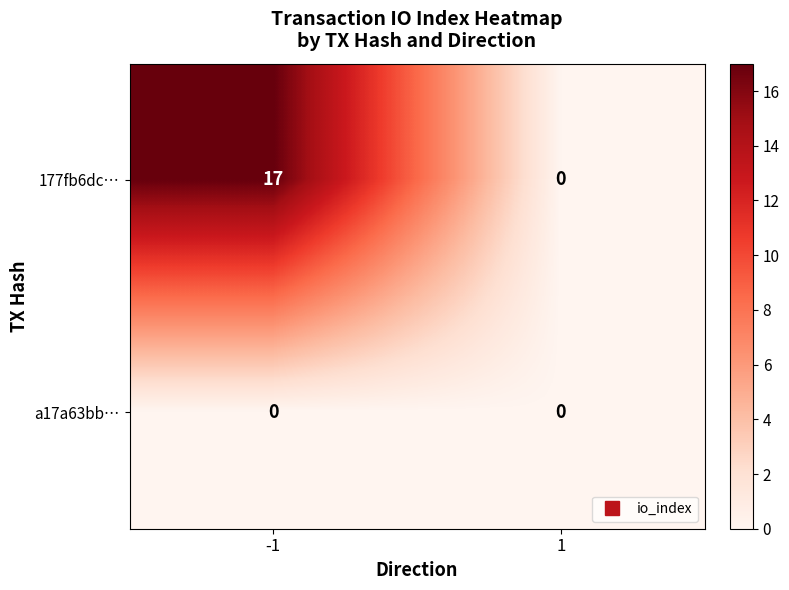

Which series changed the most between -1 and 1?

177fb6dc…